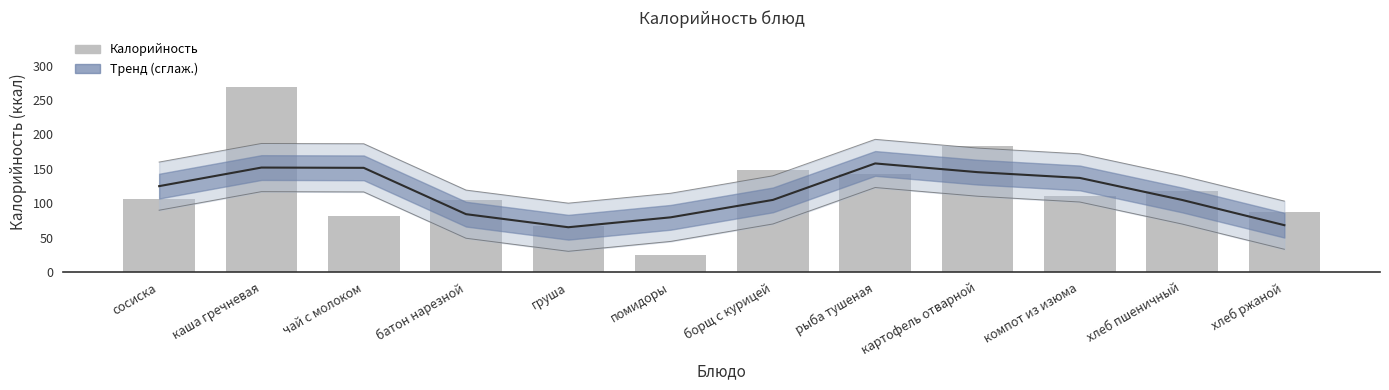

The value of Тренд (сглаж.) at картофель отварной is 50.4. True or false?

False